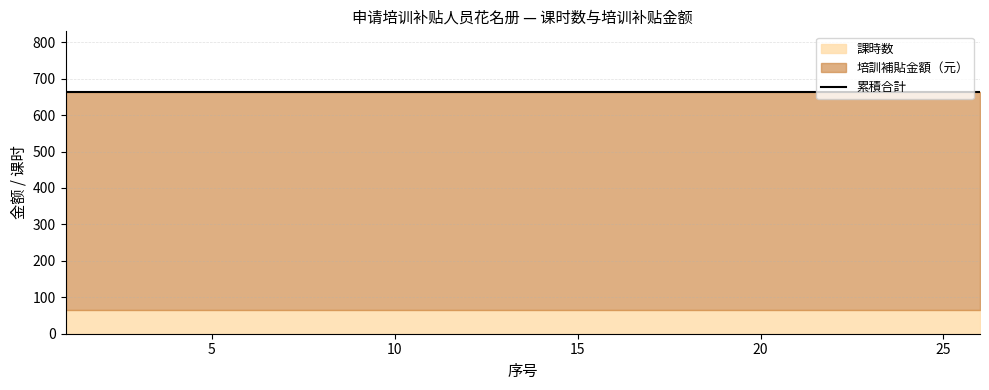

At which category is the sum across all series the highest?

1